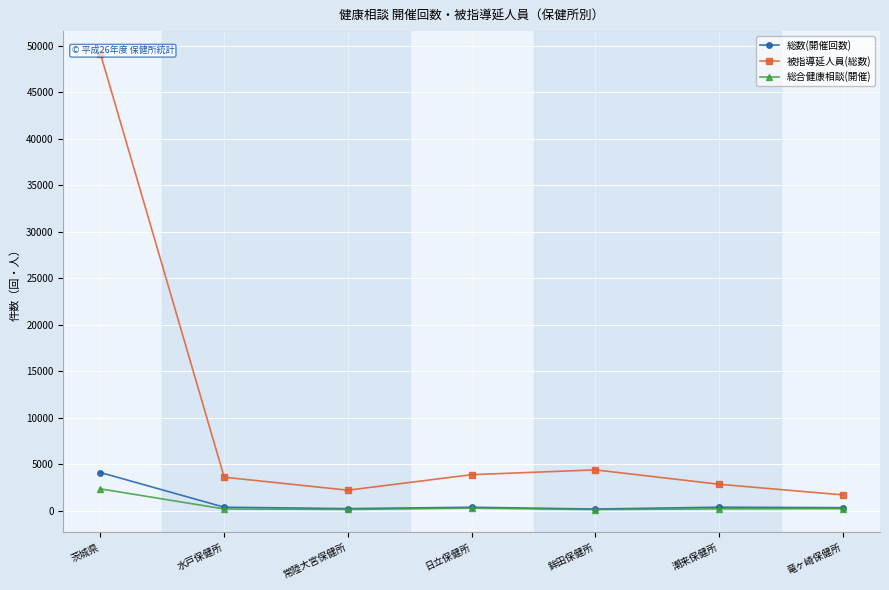

Is it true that 被指導延人員(総数) equals 49114 at 茨城県?

True